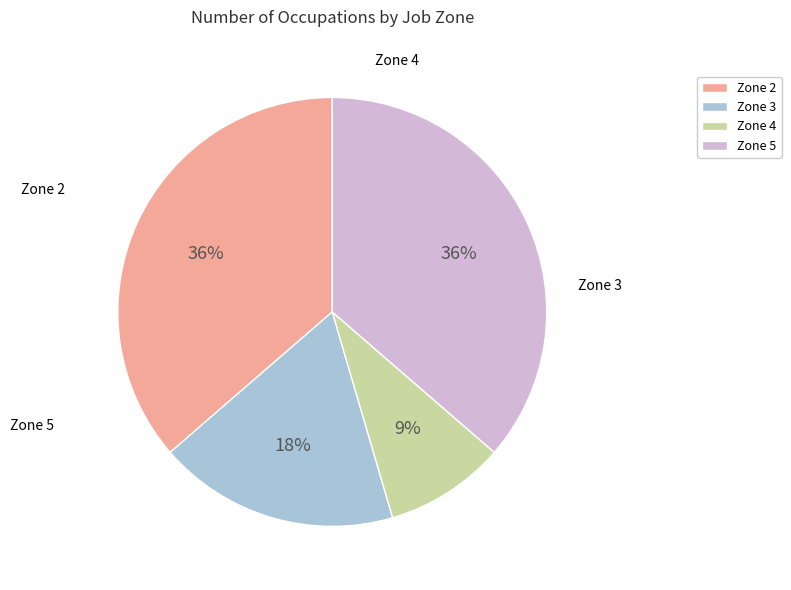

What is the ratio of the value at Zone 5 to the value at Zone 4?

4.0